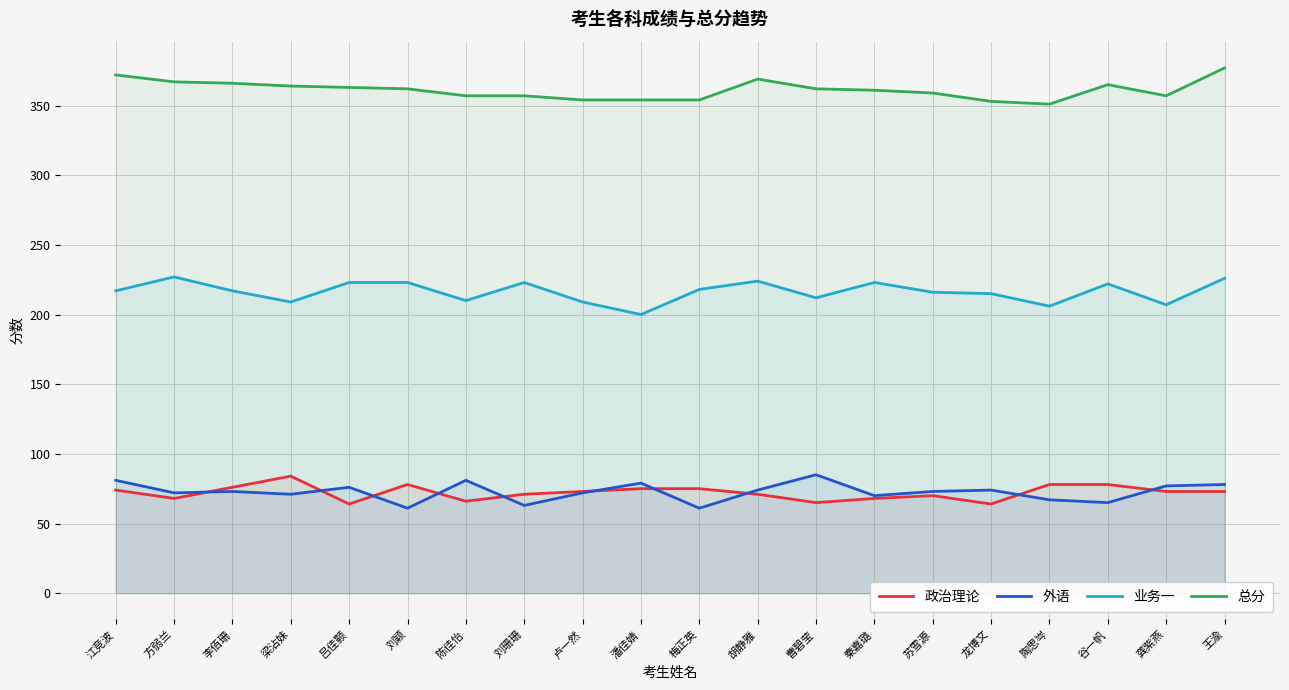

How many data points does each series have?

20